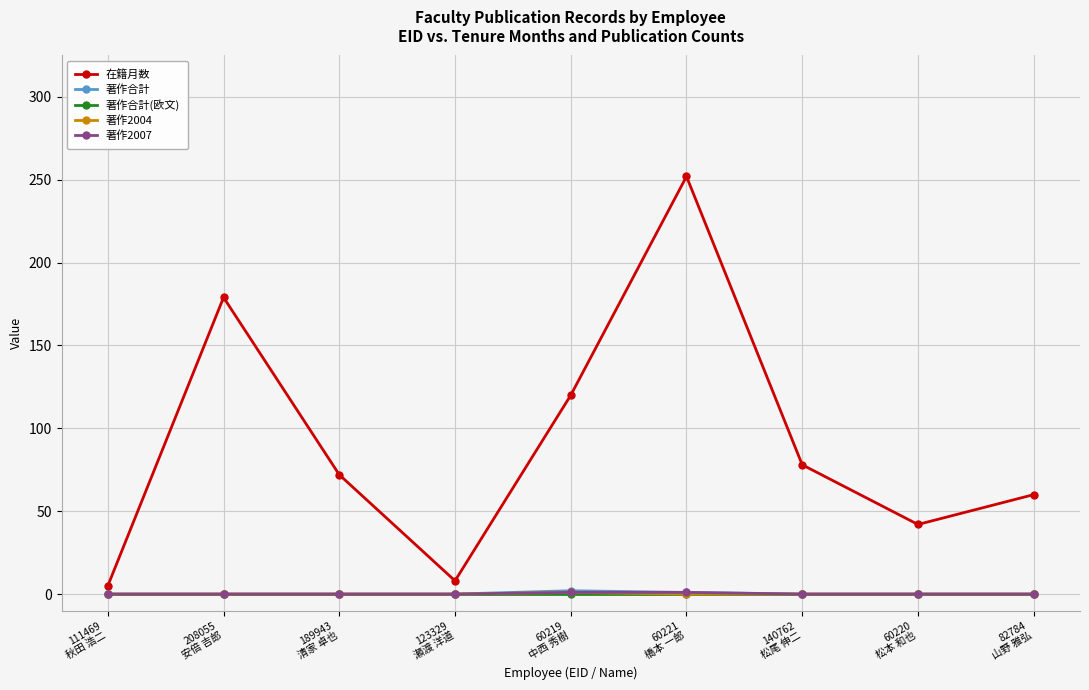

True or false: 在籍月数 and 著作合計 cross at least once.

False